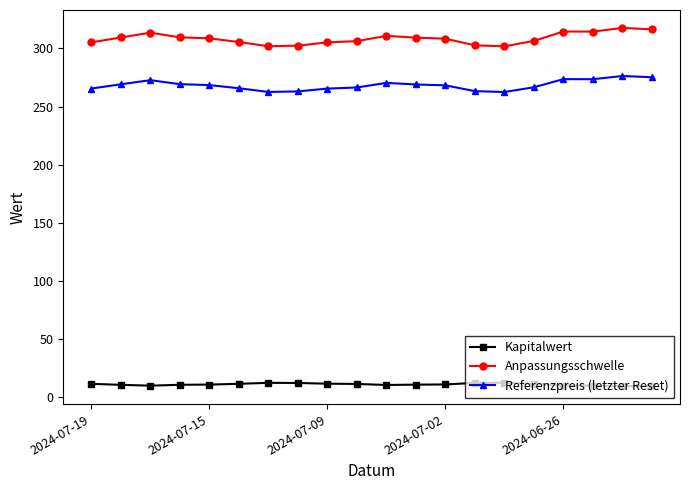

True or false: Anpassungsschwelle has more than 0 points higher than both neighbors.

True